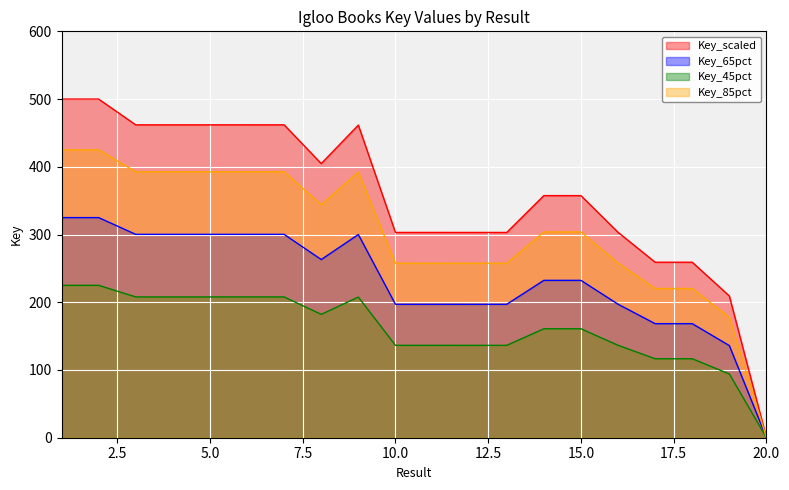

Count the number of values greater than 357.

11